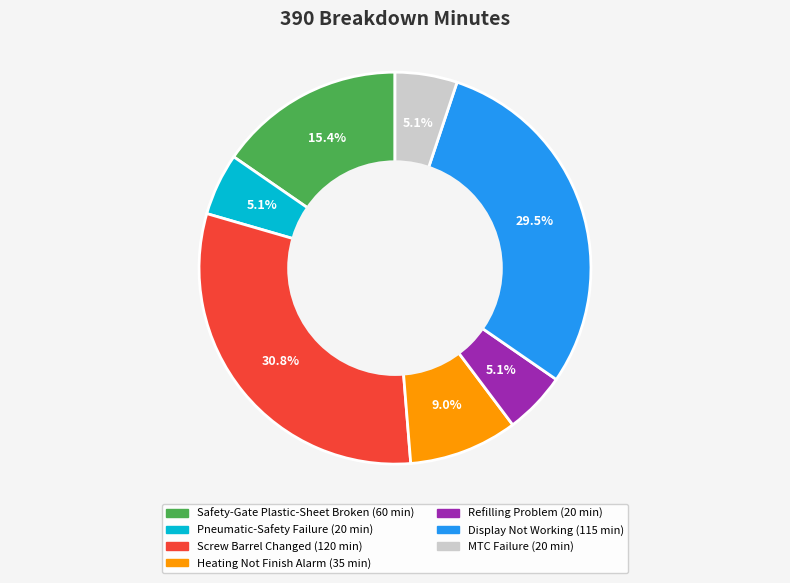

Is there any slice that represents more than half of the pie?

No